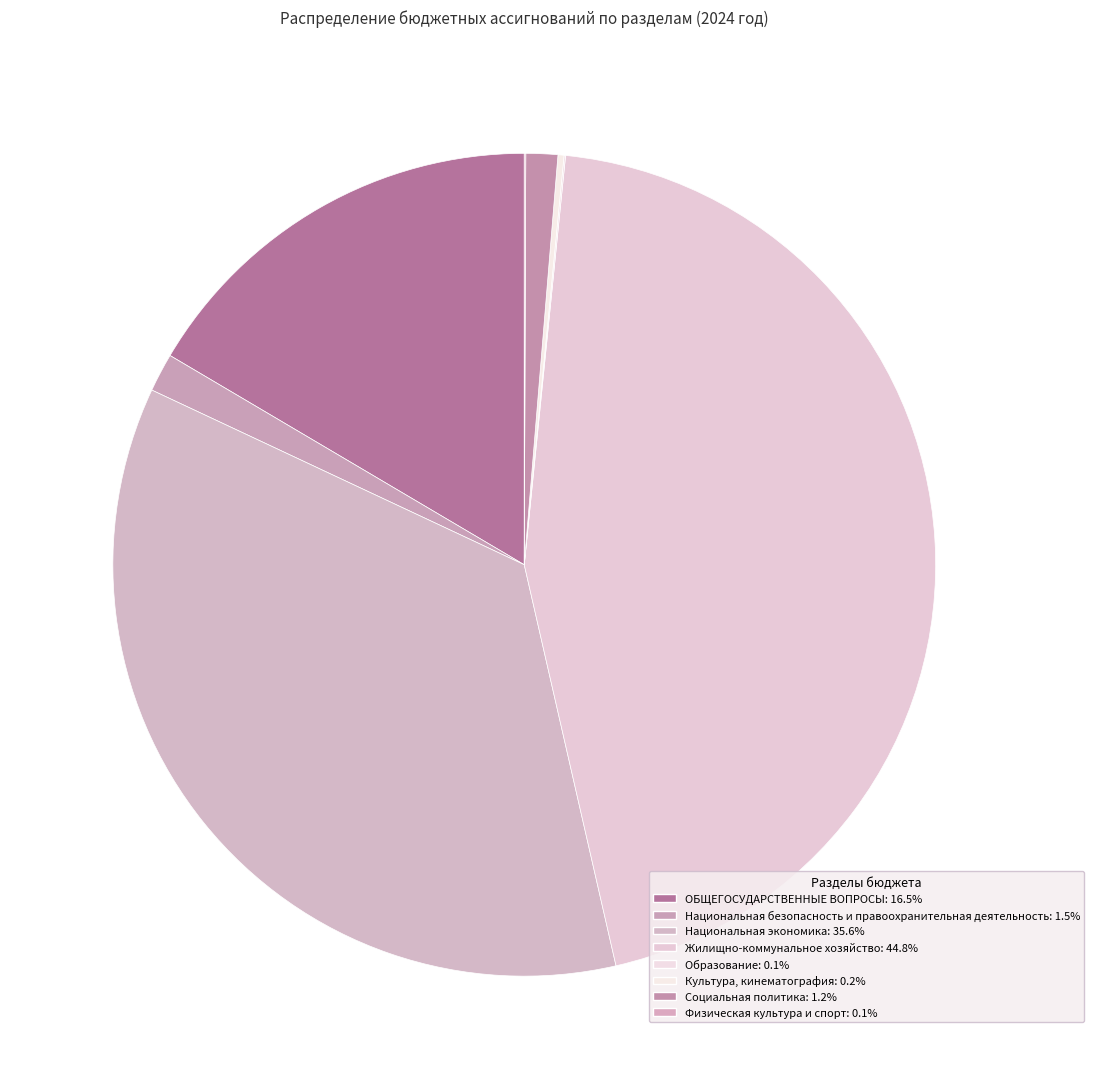

Which slice is the largest?

Жилищно-коммунальное хозяйство